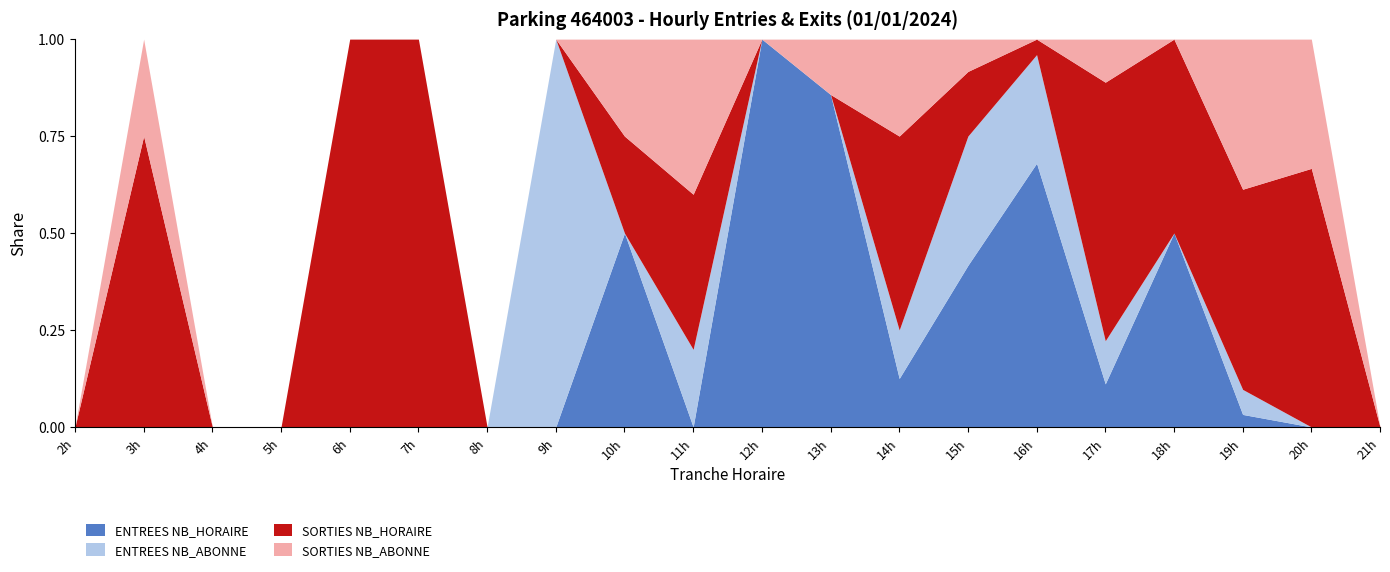

Reading left to right, extract all data points from this chart.

ENTREES NB_HORAIRE: 2=0	3=0	4=0	5=0	6=0	7=0	8=0	9=0	10=2	11=0	12=2	13=6	14=1	15=5	16=17	17=1	18=2	19=1	20=0	21=0
ENTREES NB_ABONNE: 2=0	3=0	4=0	5=0	6=0	7=0	8=0	9=1	10=0	11=1	12=0	13=0	14=1	15=4	16=7	17=1	18=0	19=2	20=0	21=0
SORTIES NB_HORAIRE: 2=0	3=3	4=0	5=0	6=1	7=1	8=0	9=0	10=1	11=2	12=0	13=0	14=4	15=2	16=1	17=6	18=2	19=16	20=2	21=0
SORTIES NB_ABONNE: 2=0	3=1	4=0	5=0	6=0	7=0	8=0	9=0	10=1	11=2	12=0	13=1	14=2	15=1	16=0	17=1	18=0	19=12	20=1	21=0